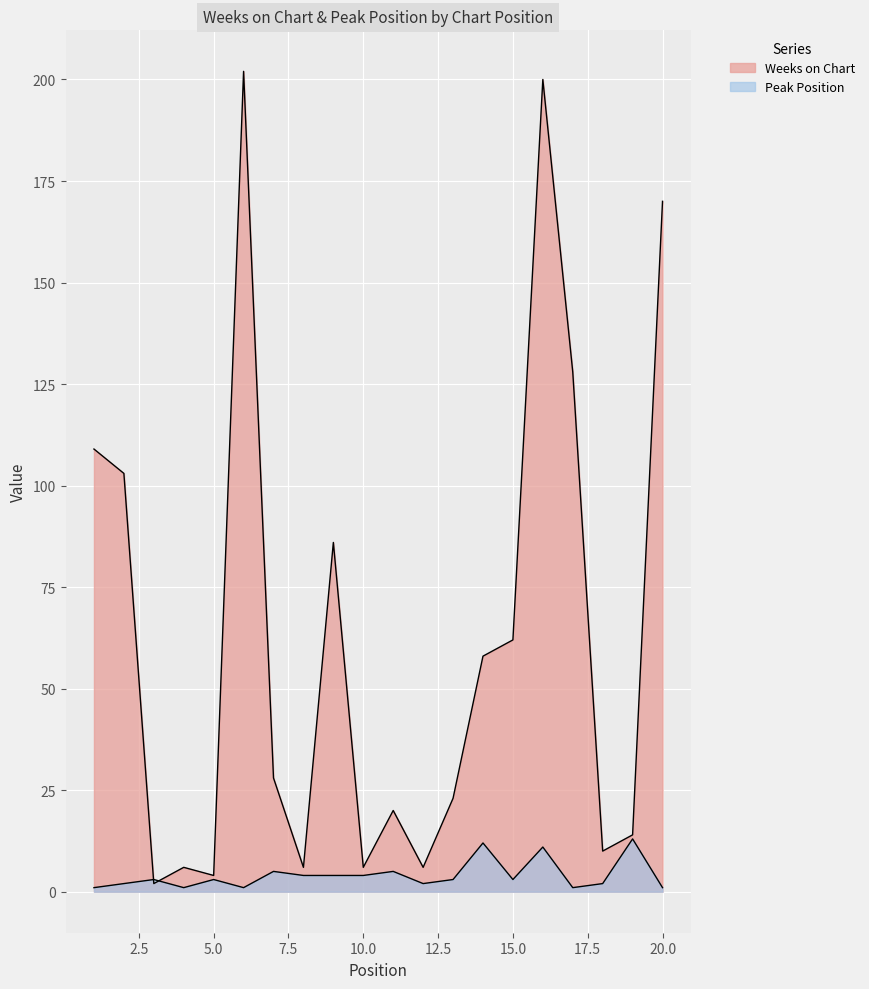

What is the lowest value of the Weeks on Chart series?

2